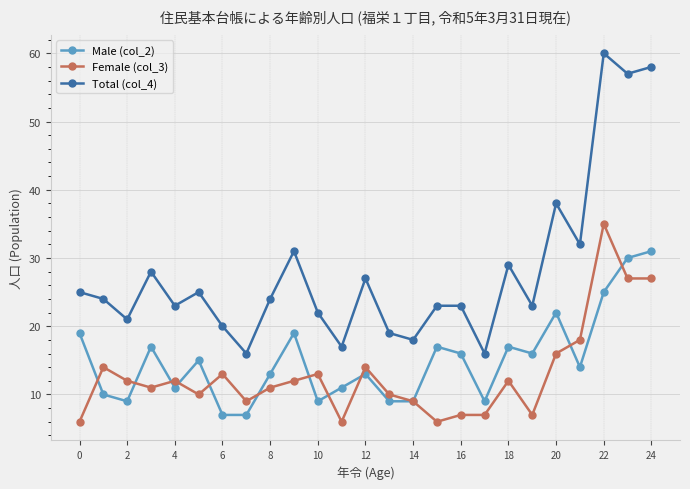

How many distinct data groups are displayed?

3